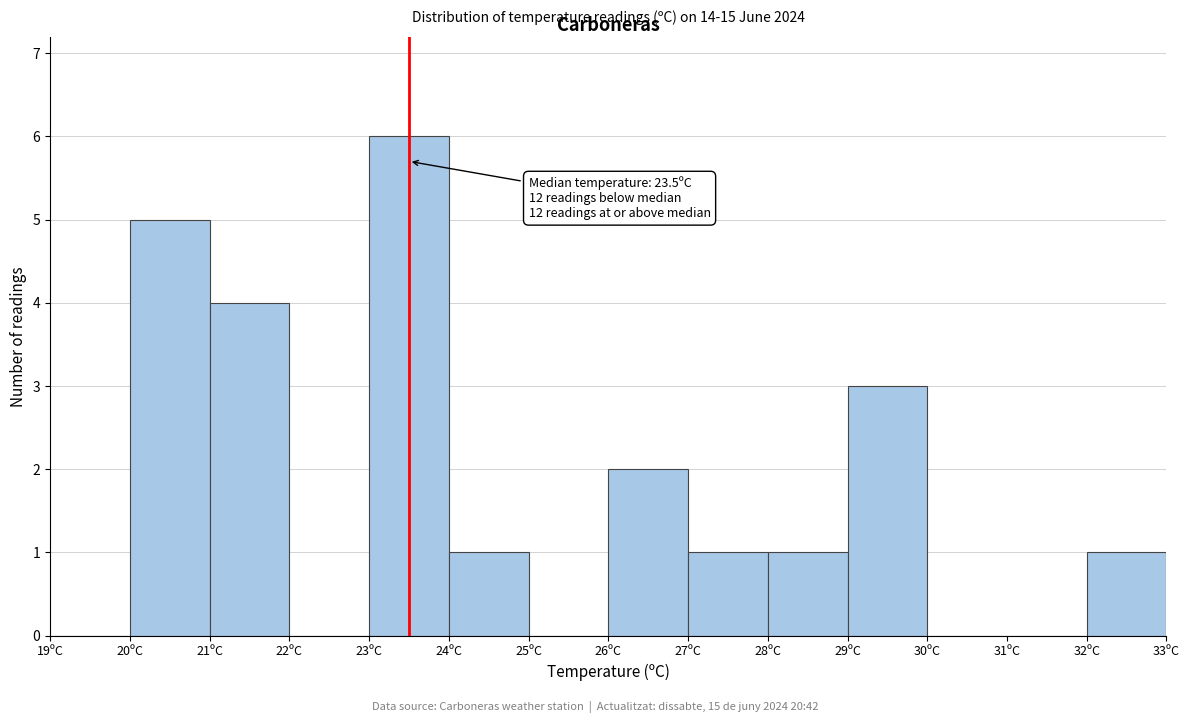

Which range on the x-axis has the tallest bar?

23 to 24